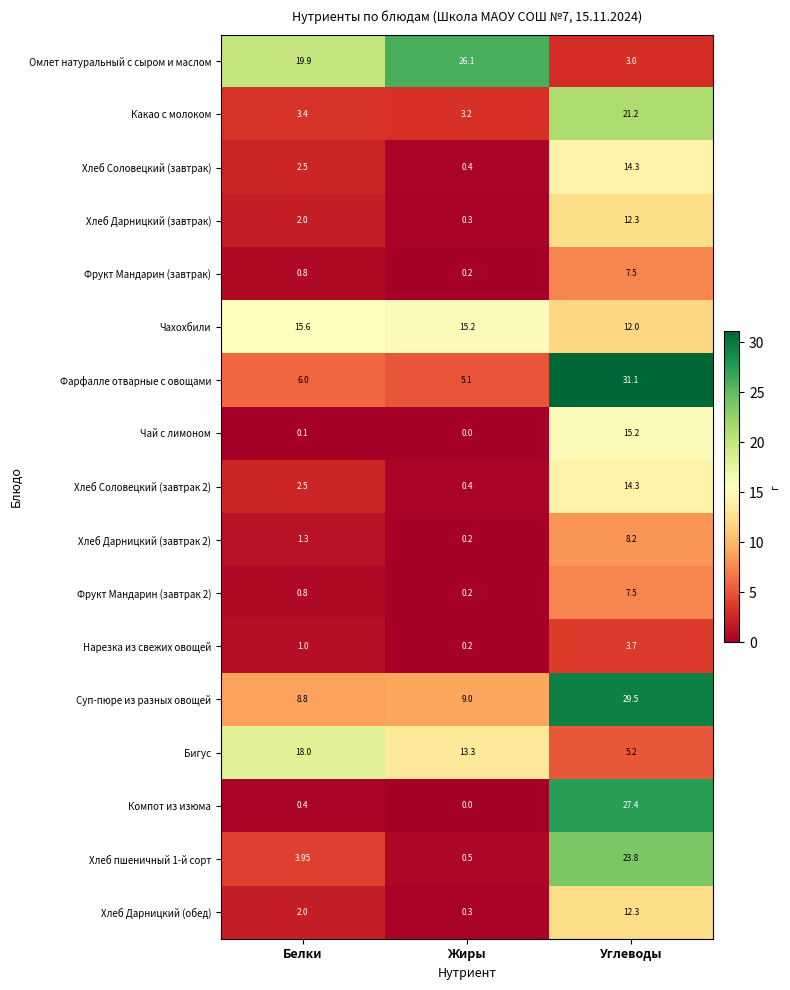

Which label corresponds to the largest value in the chart?

Углеводы